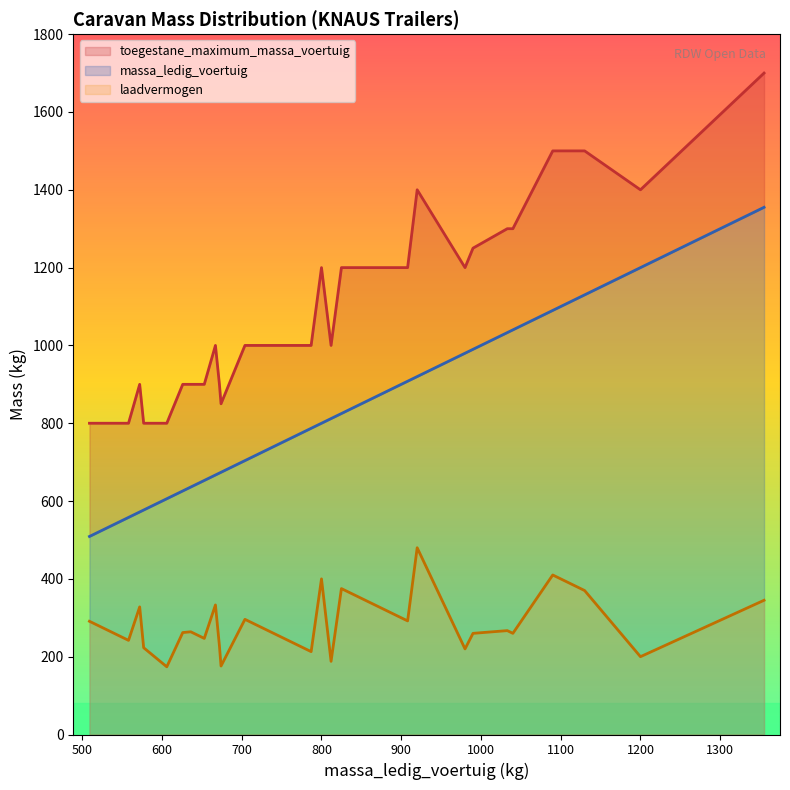

What is the total value across all series at 674?

1700